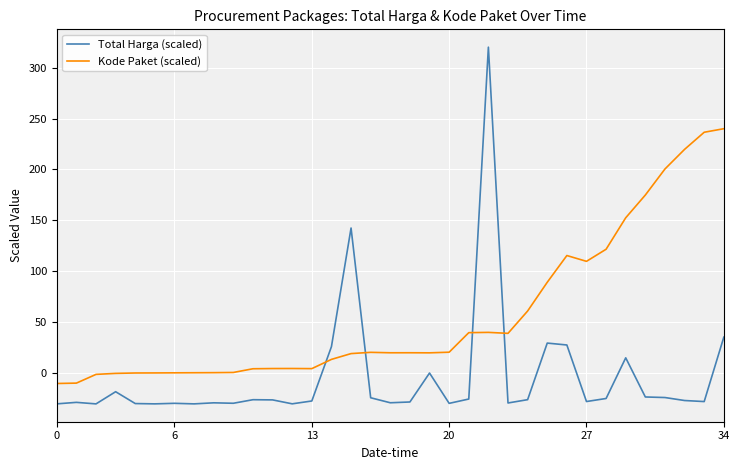

What is the minimum value shown in the chart?

-30.0